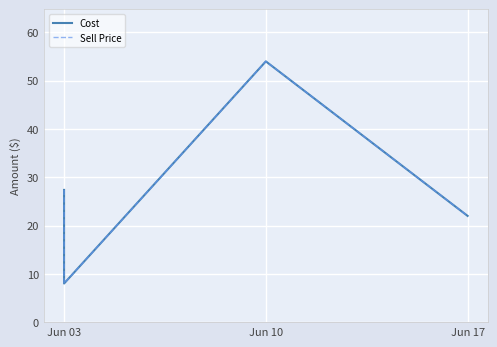

What is the sum of the Sell Price values at Jun 17 and Jun 03?

49.4